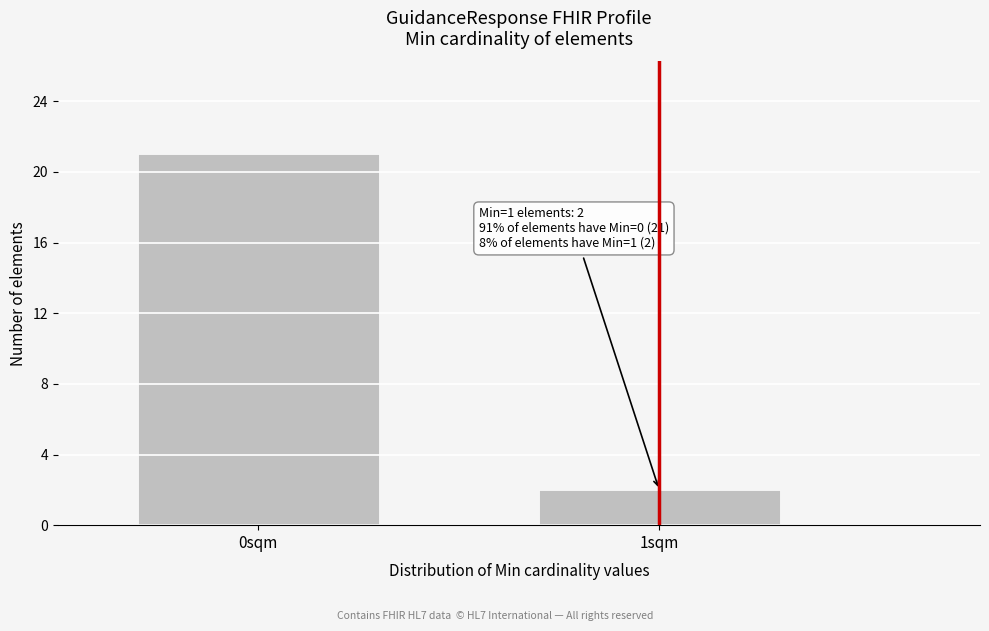

Reading left to right, list all the values displayed in this chart.

21	2